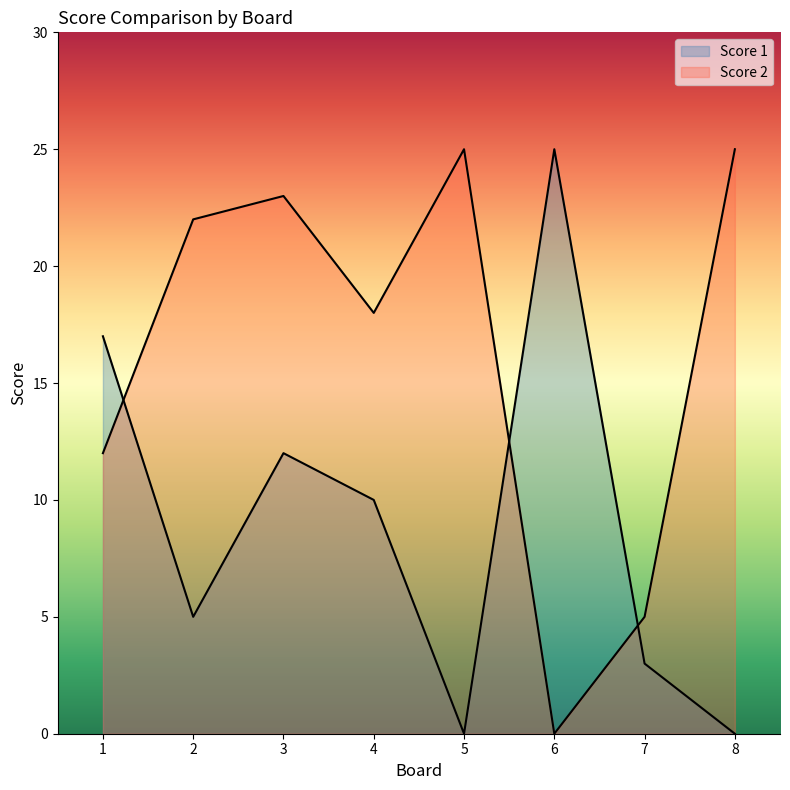

What is the approximate value of Score 1 at 2?

5